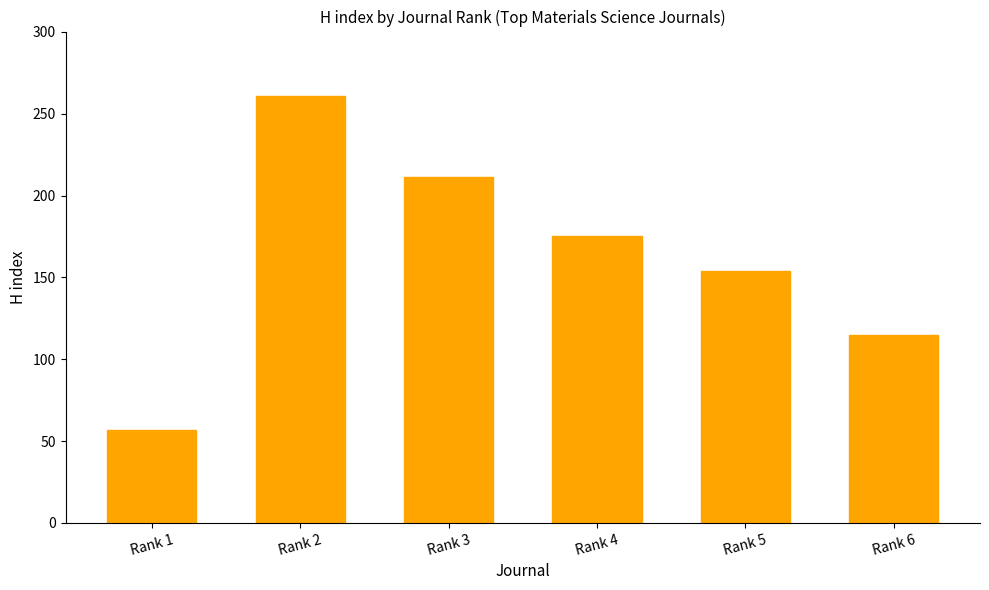

Reading right to left, list all the values displayed in this chart.

Rank 6=115	Rank 5=154	Rank 4=175	Rank 3=211	Rank 2=261	Rank 1=57